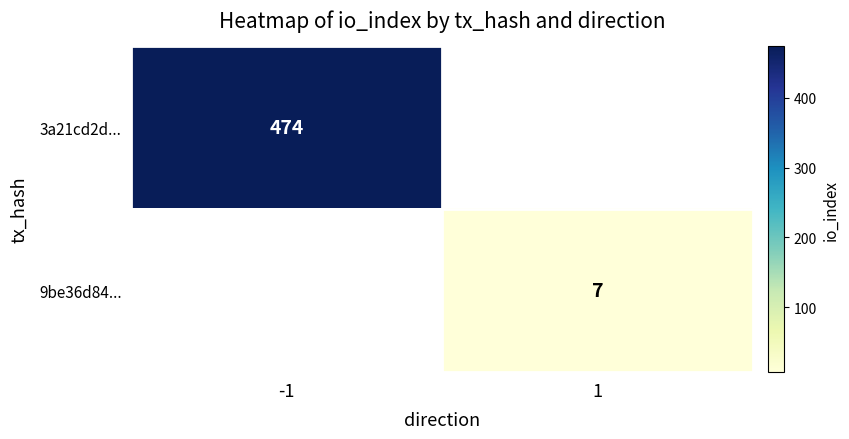

Is the value of 9be36d84... at 1 greater than the value of 3a21cd2d... at -1?

No